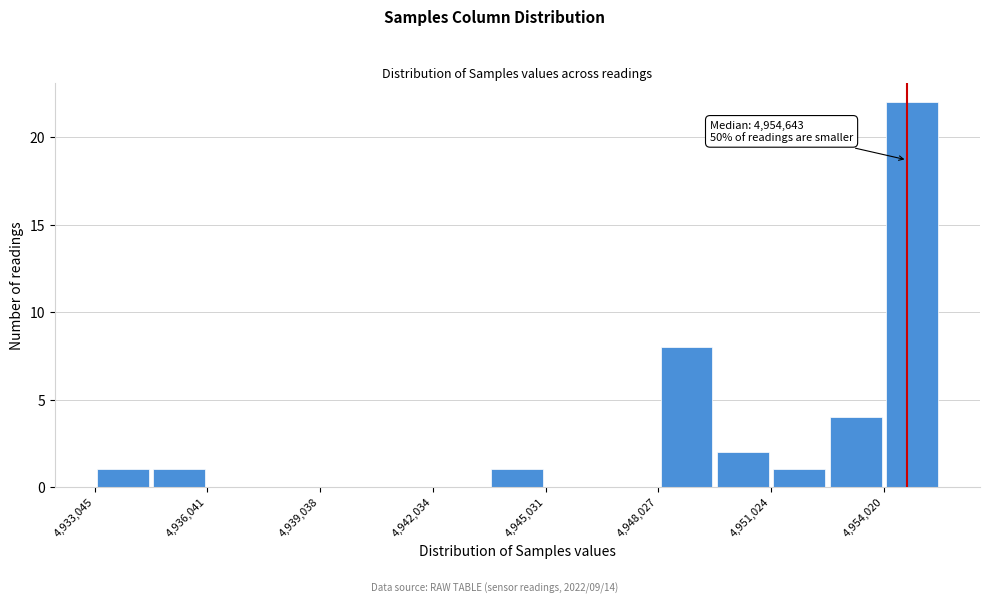

Around what value on the x-axis is the tallest bar? Give the approximate position of its centre, as read against the axis.

4955000